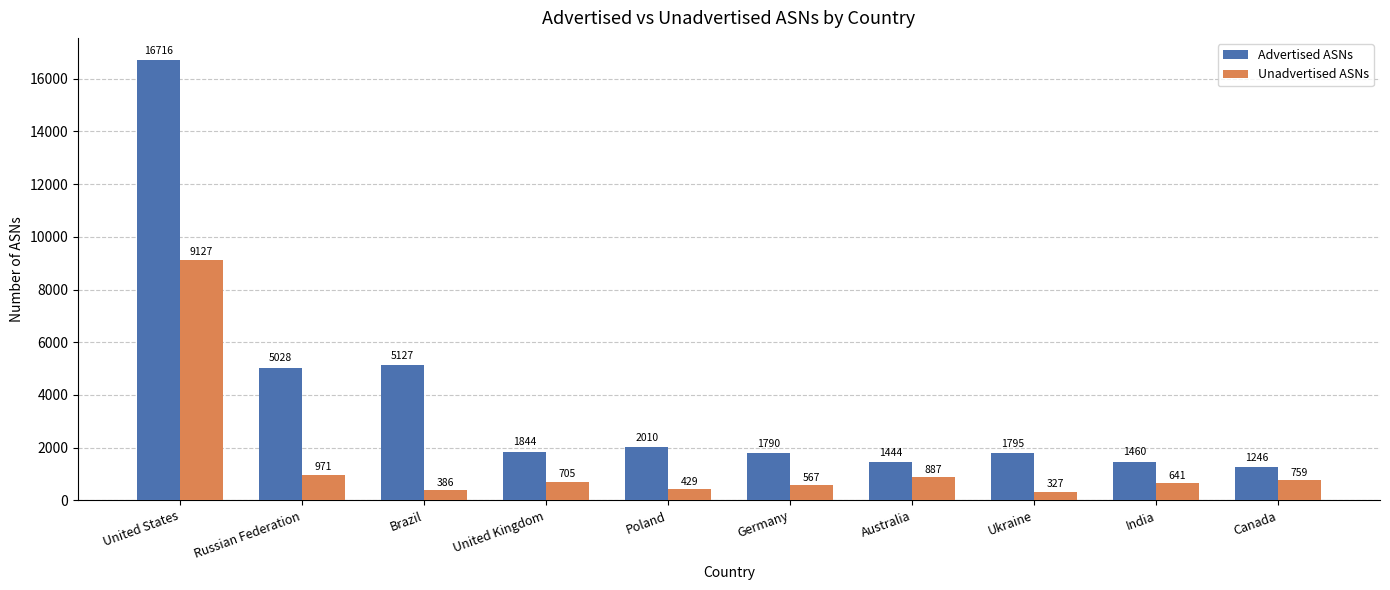

Where does the Unadvertised ASNs series first go above 705?

United States